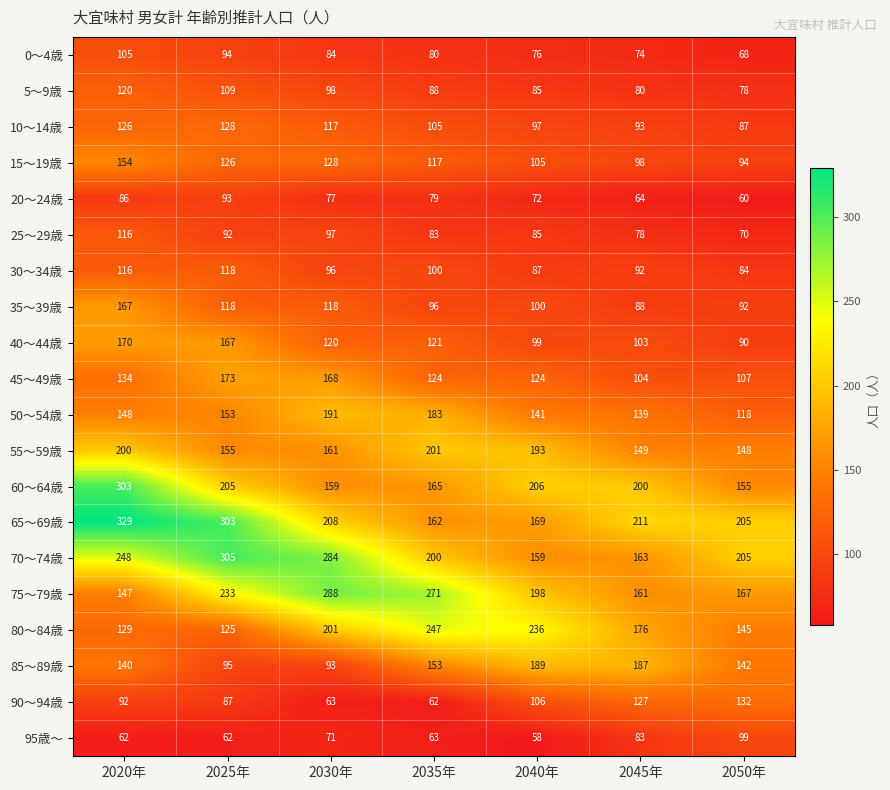

Which series changed the most between 2040年 and 2045年?

80～84歳